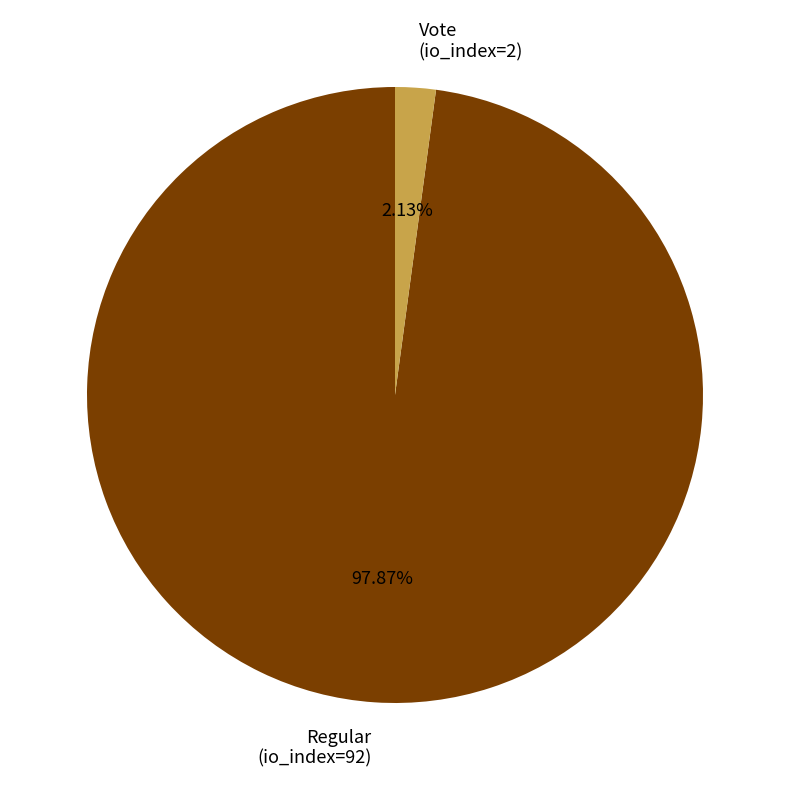

Is there any slice that represents more than half of the pie?

Yes